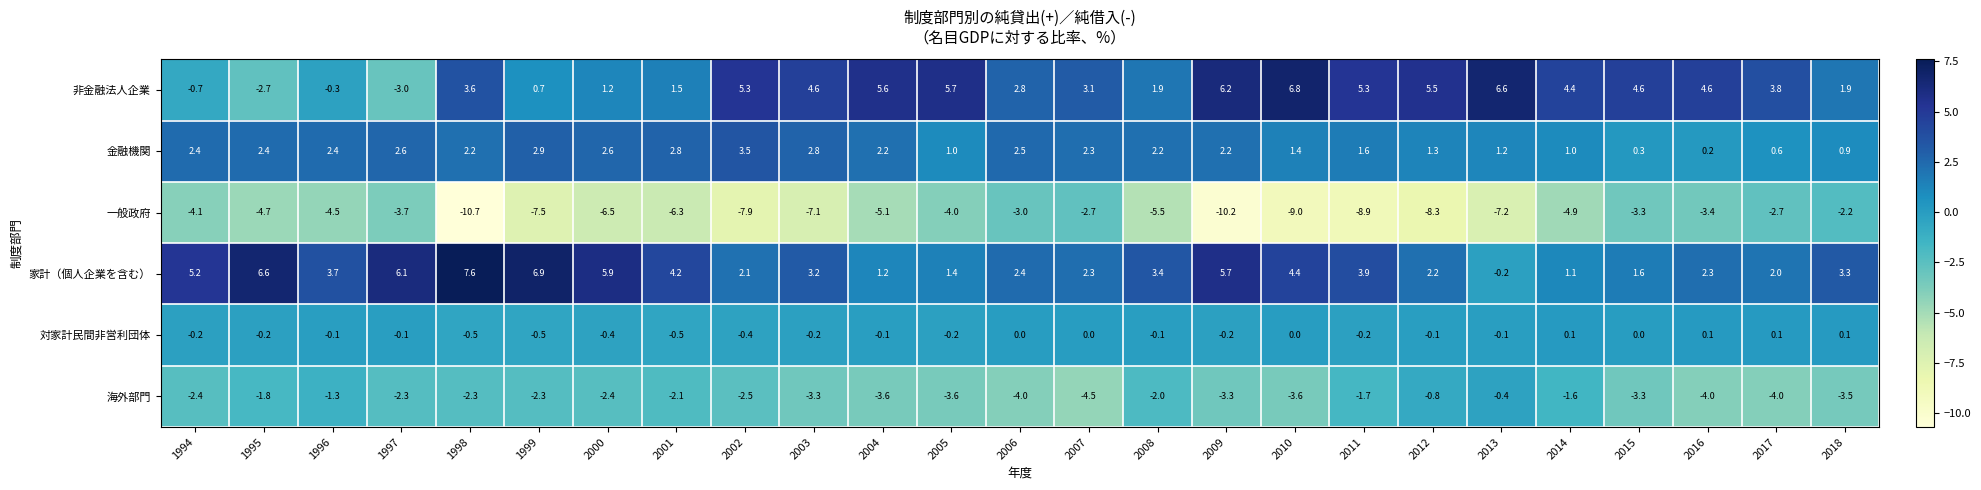

What is the sum of the 家計（個人企業を含む） values at 2004 and 2013?

1.0